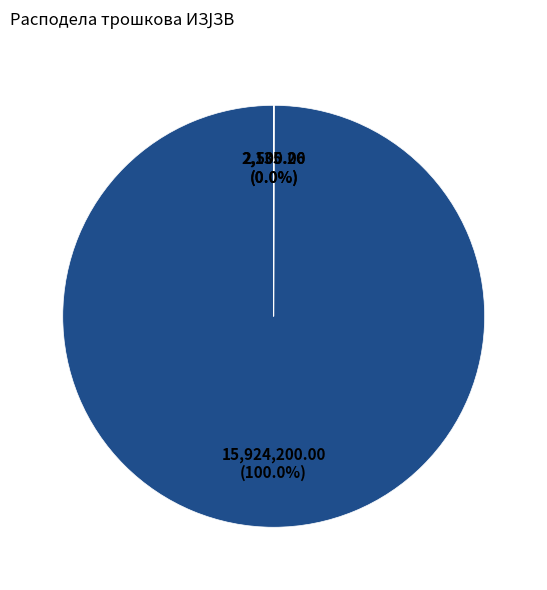

Is there any slice that represents more than half of the pie?

Yes